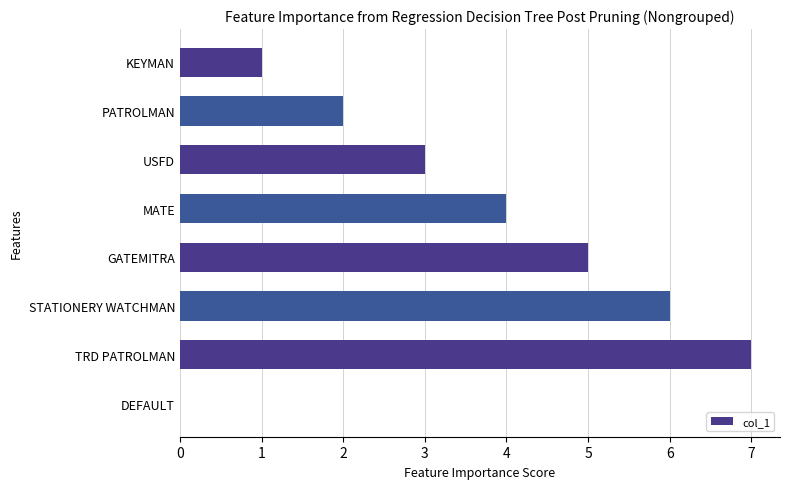

What value does the data have at USFD?

3